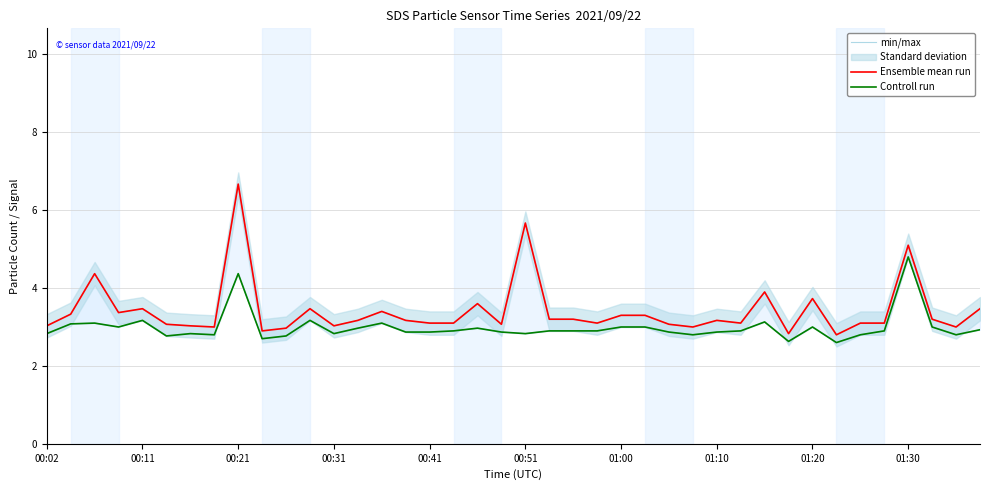

What is the difference between the maximum and minimum values in the Controll run series?

2.2